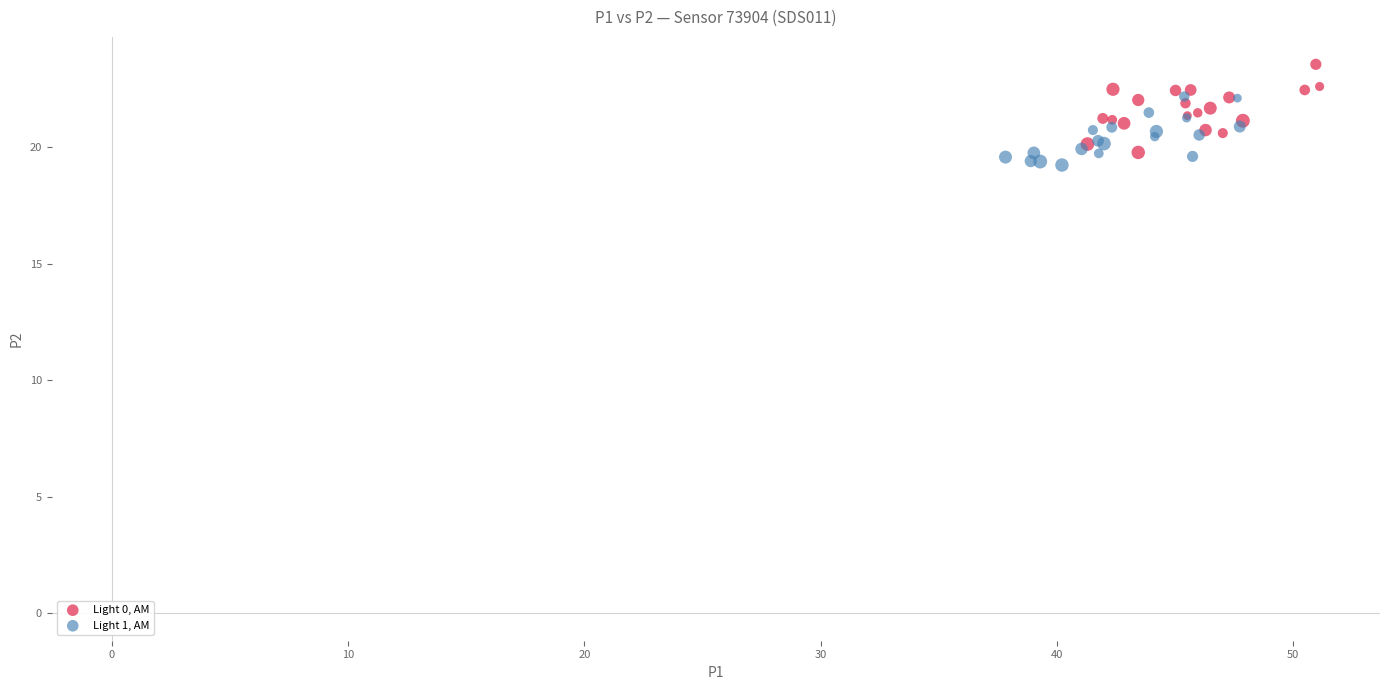

What are all the series names shown in the legend?

Light 0, AM, Light 1, AM